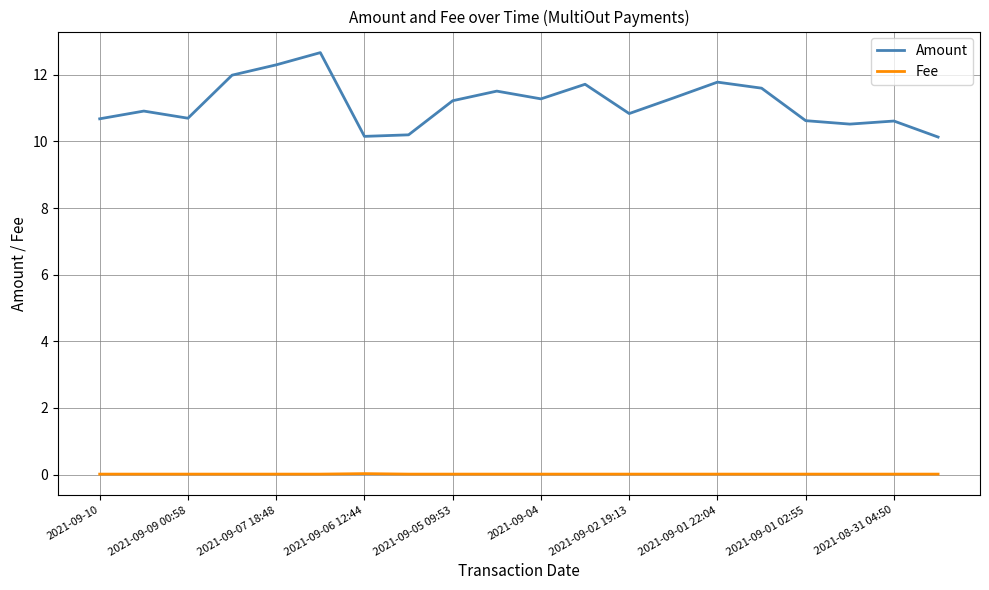

Rank the series by their maximum value, from lowest to highest.

Fee, Amount